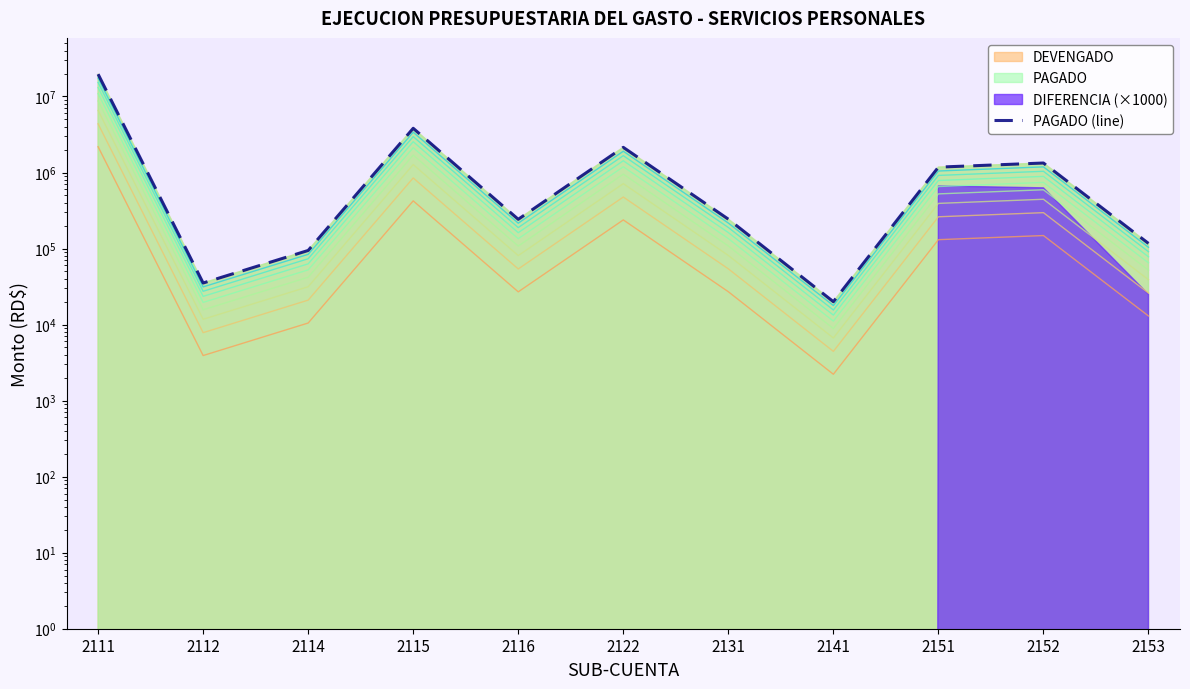

Rank the categories by value from highest to lowest.

2111, 2115, 2122, 2152, 2151, 2131, 2116, 2153, 2114, 2112, 2141